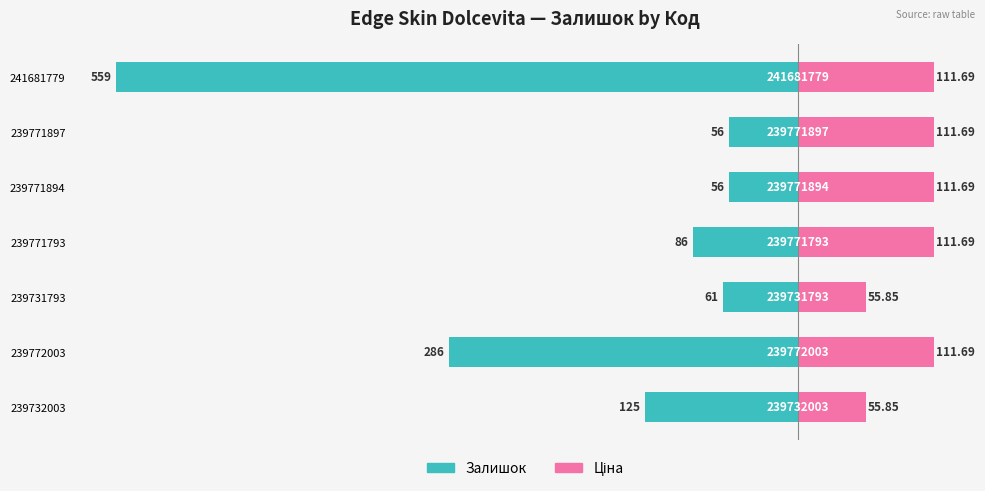

What is the difference between the maximum and minimum values in the Залишок series?

503.0